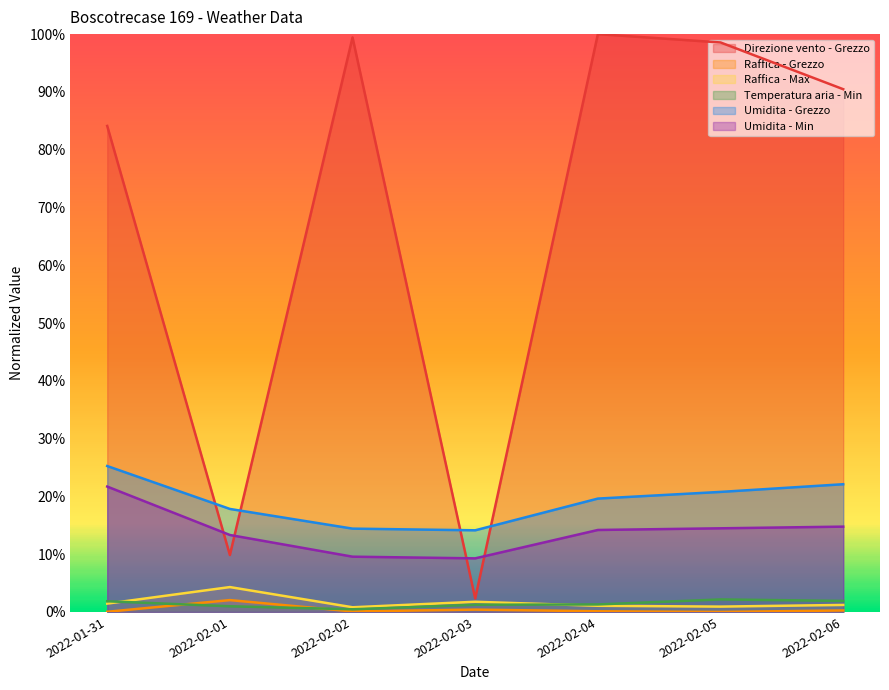

At how many categories does at least one series exceed 0?

7